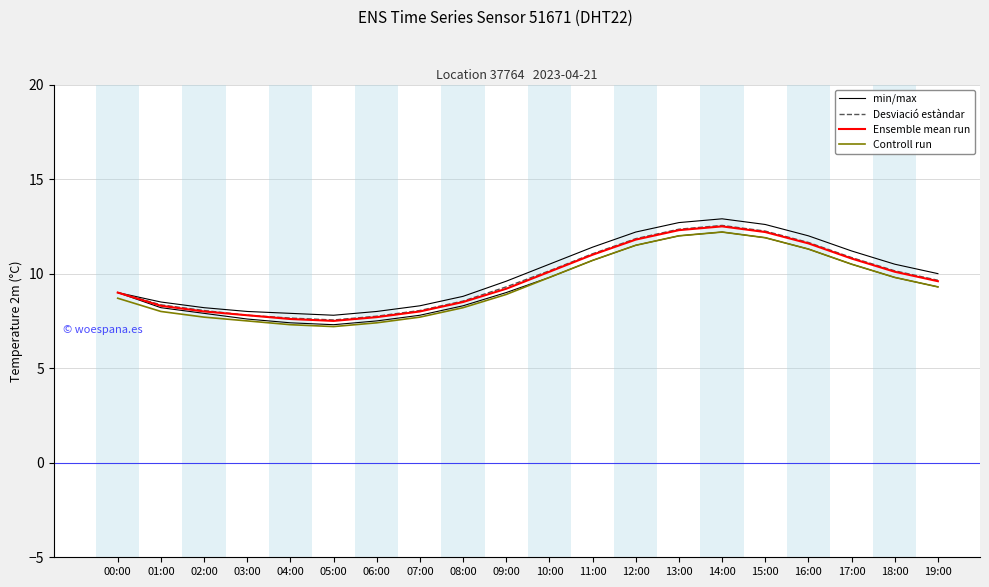

What is the value of the Desviació estàndar point at the 7th from the left?

7.8